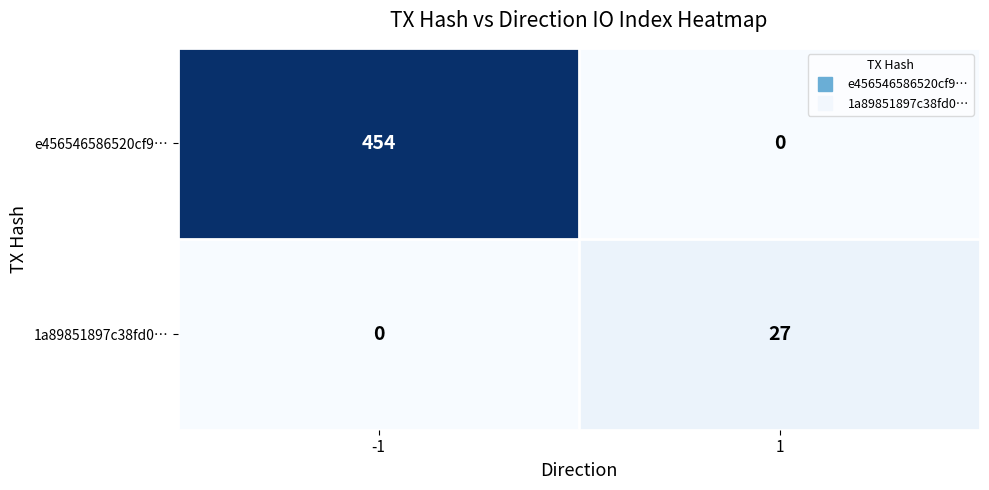

What is the difference between the highest and lowest values at 1?

27